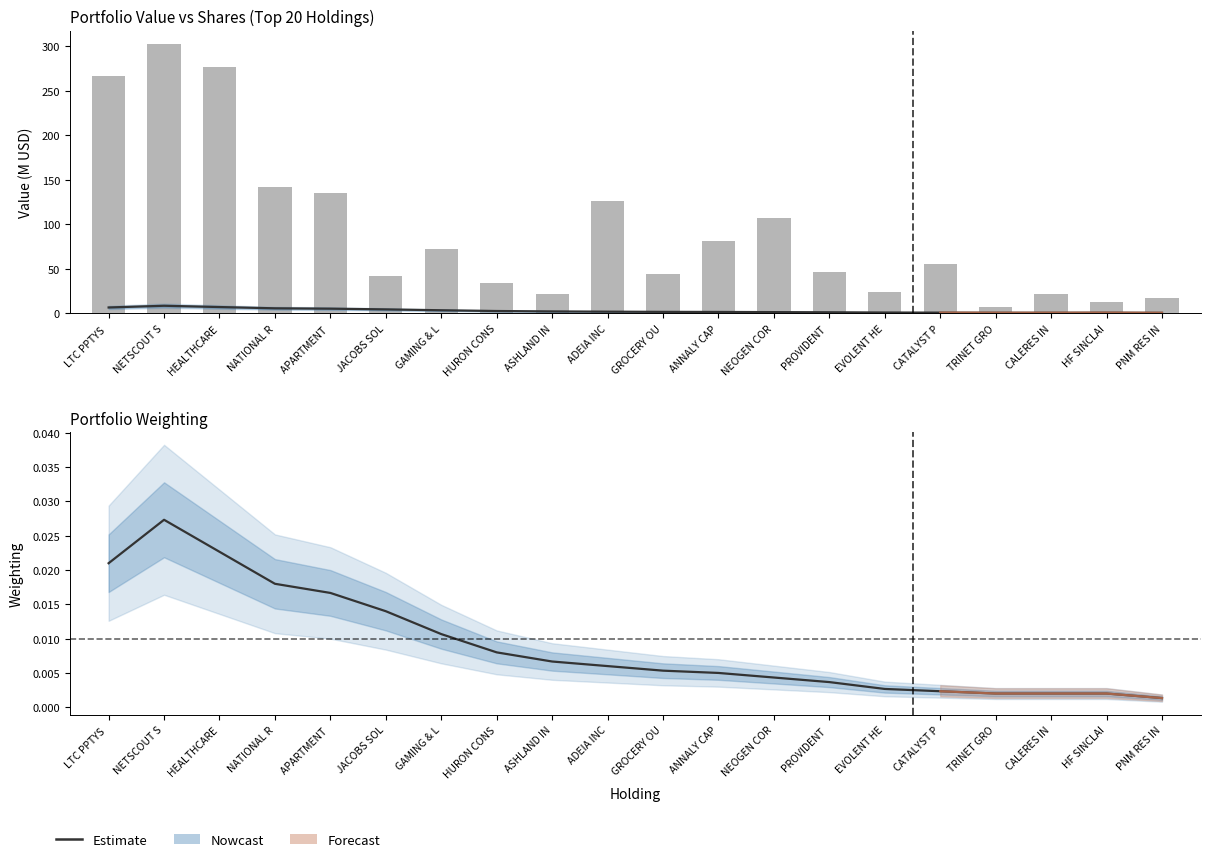

Count the number of data series in this chart.

3